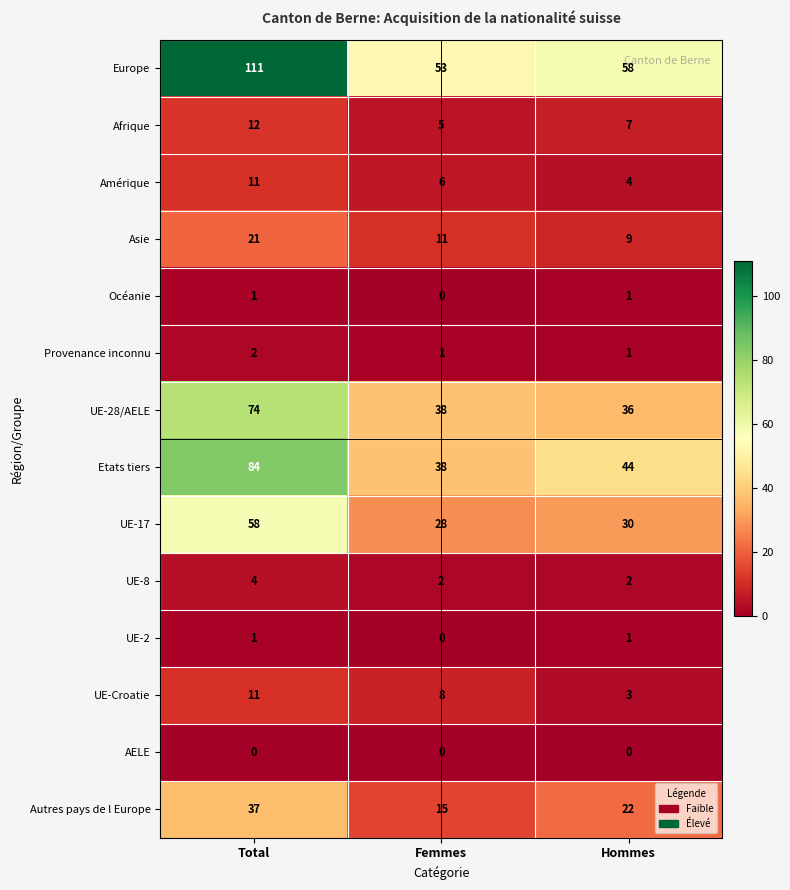

Which series has the largest total across all categories?

Europe